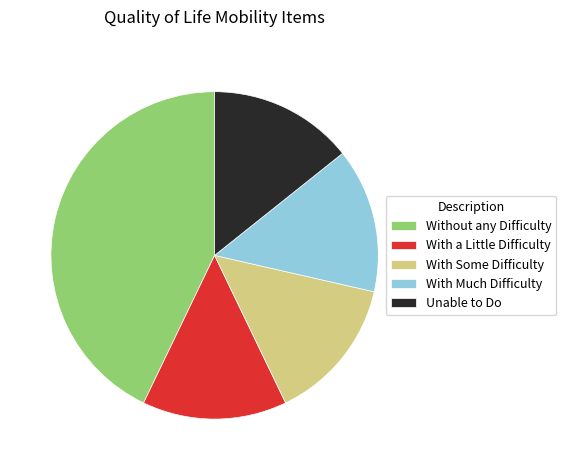

Does With Much Difficulty account for over 50% of the chart?

No